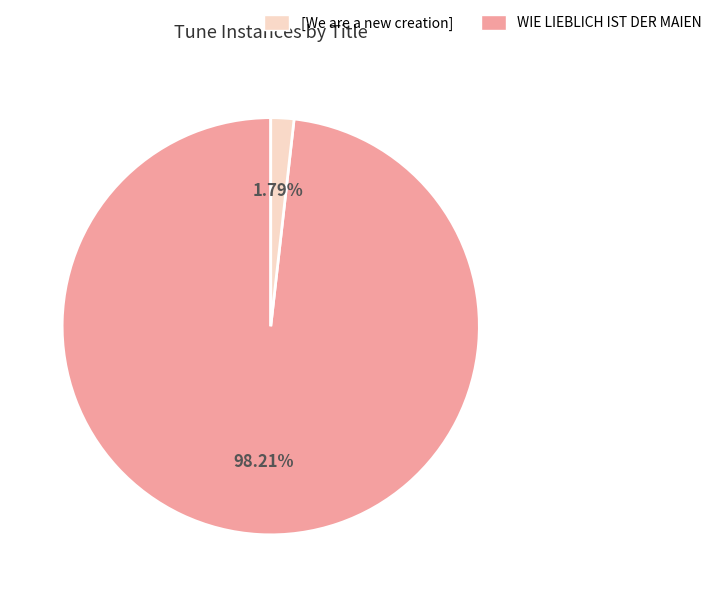

Is there any slice that represents more than half of the pie?

Yes